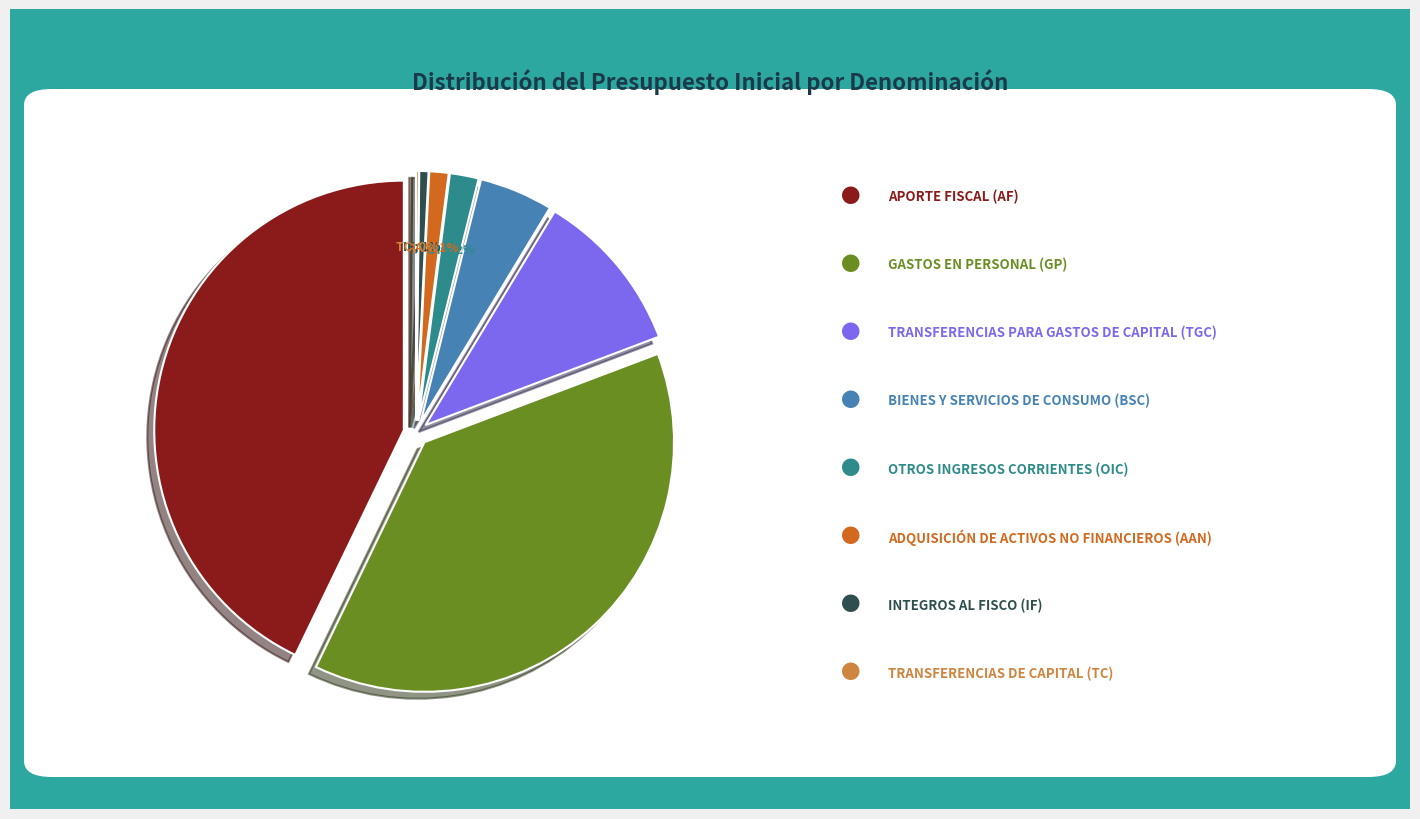

Which slice is the smallest?

TRANSFERENCIAS DE CAPITAL